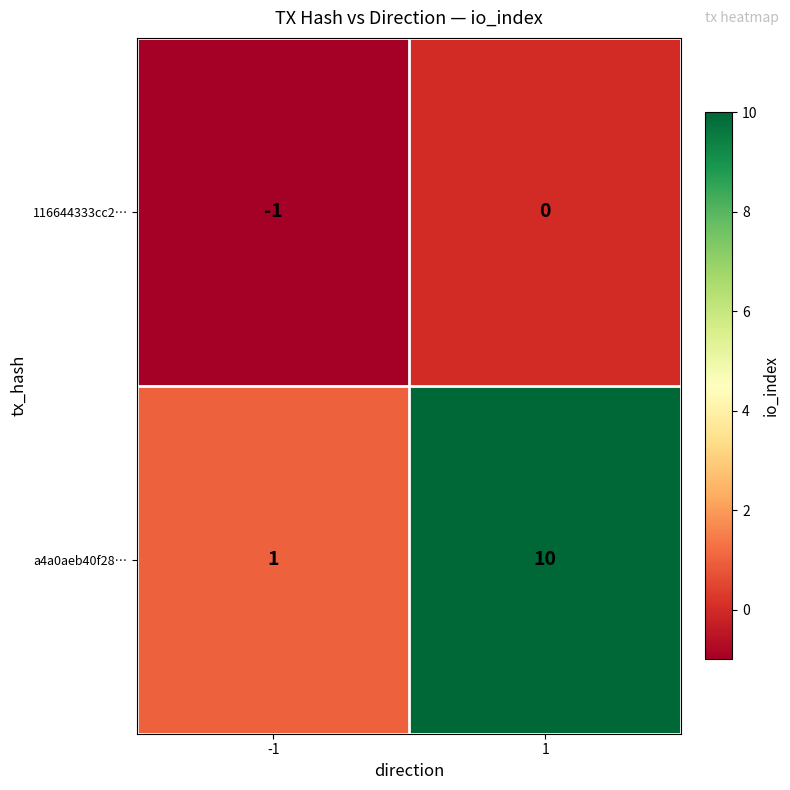

List the series in order of their overall mean, highest first.

a4a0aeb40f28…, 116644333cc2…